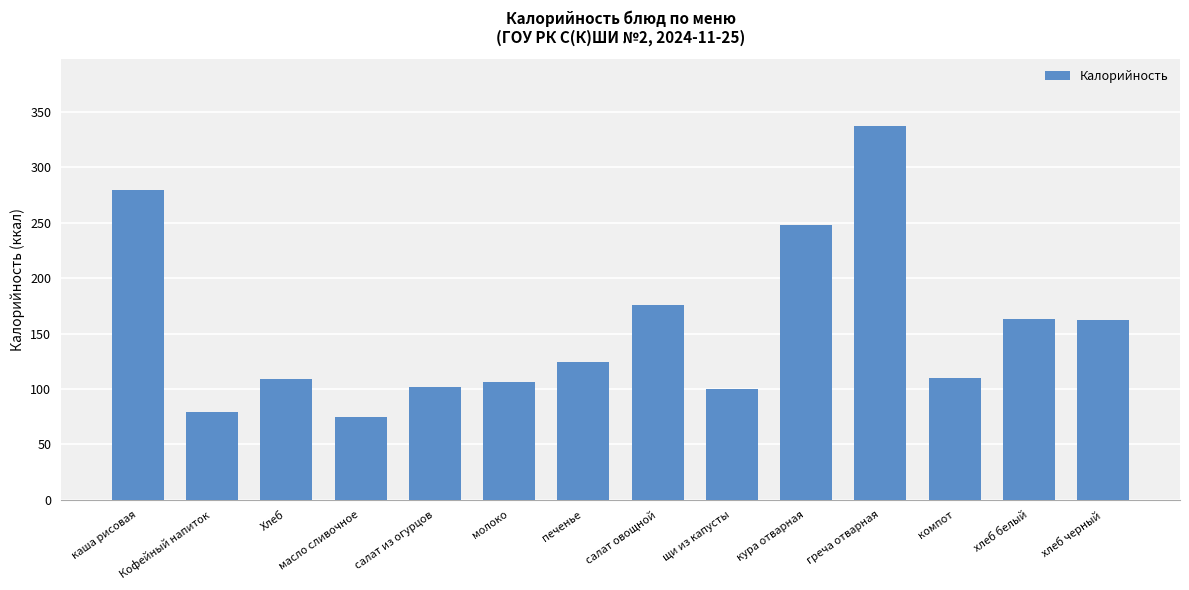

How many bars are there in total?

14